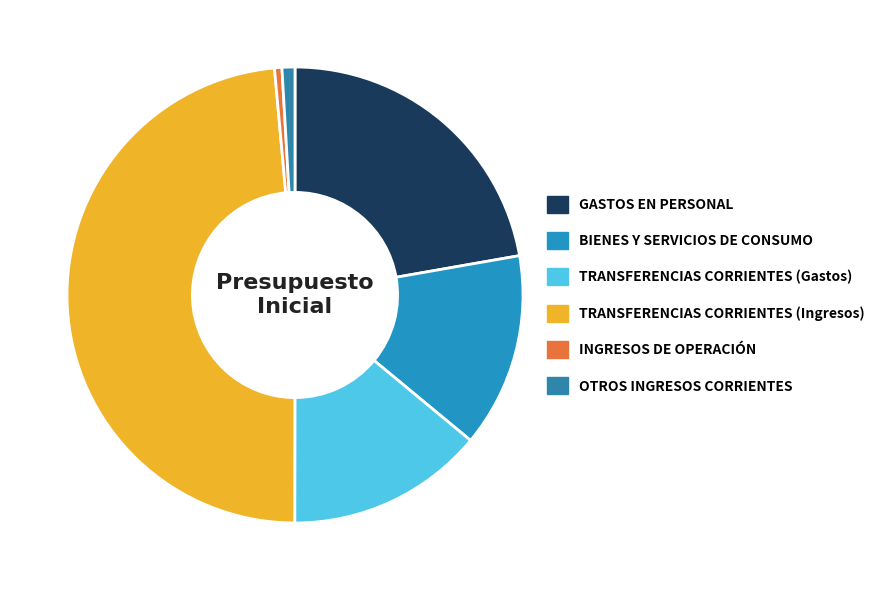

To the nearest percent, what portion does GASTOS EN PERSONAL represent?

22%